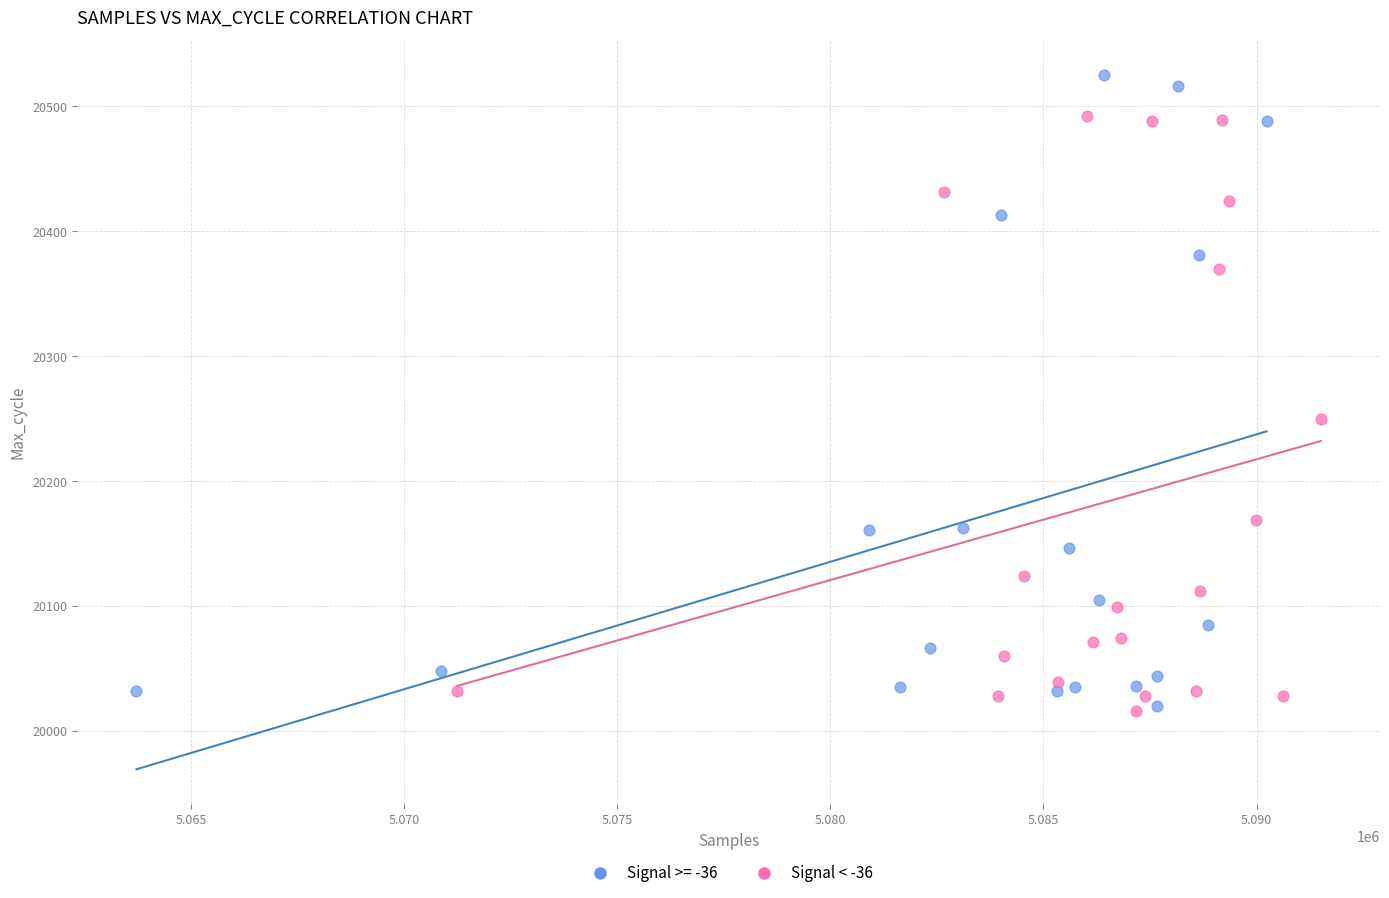

Which series reaches the maximum Y coordinate?

Signal >= -36